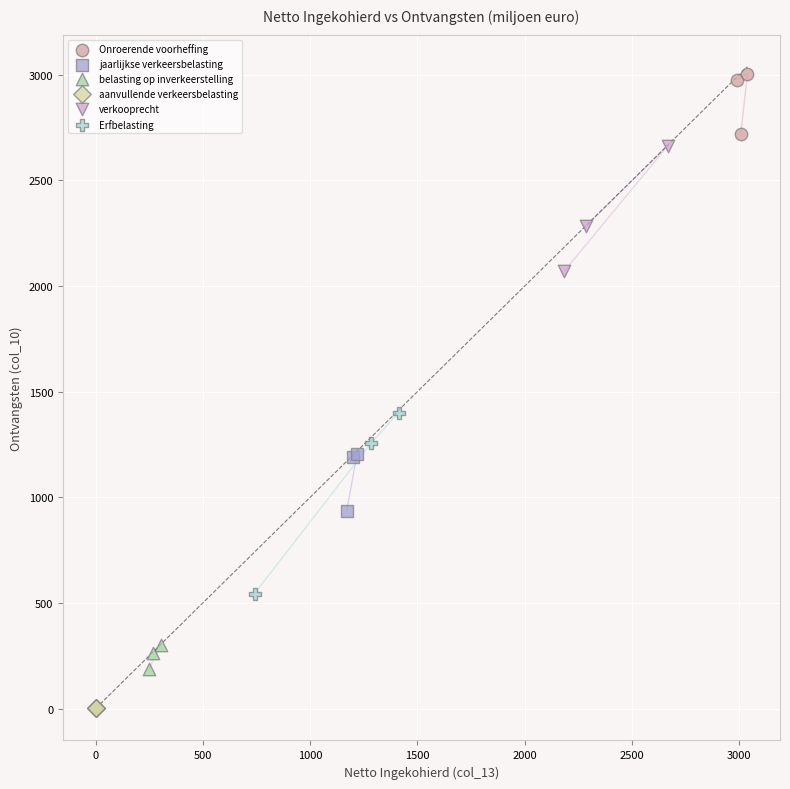

Which series contains the lowest Y value?

aanvullende verkeersbelasting